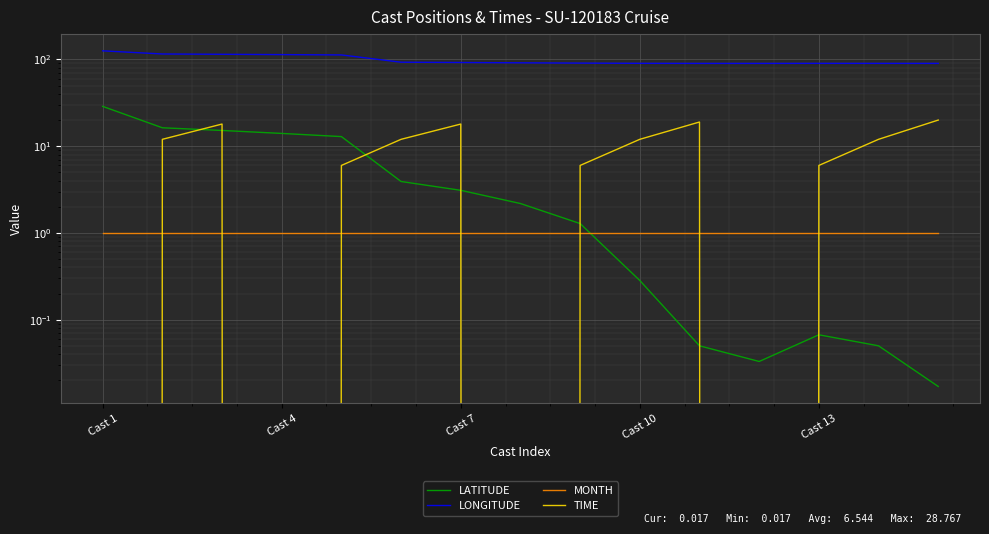

How many categories are shown in the chart?

15